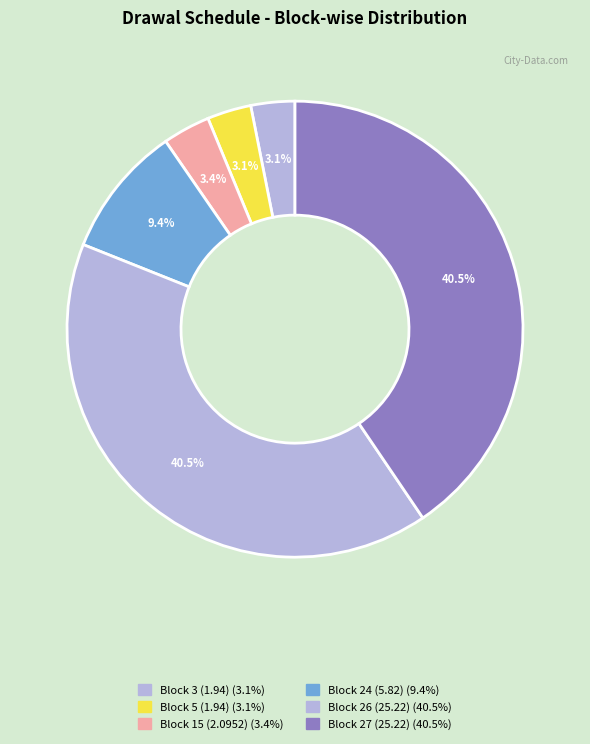

How many slices are in this pie chart?

6